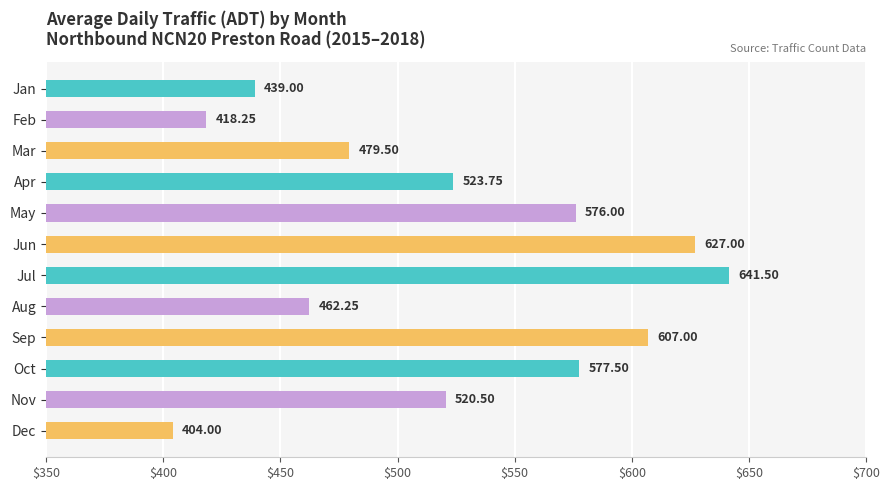

What is the difference between the maximum and minimum values?

237.5